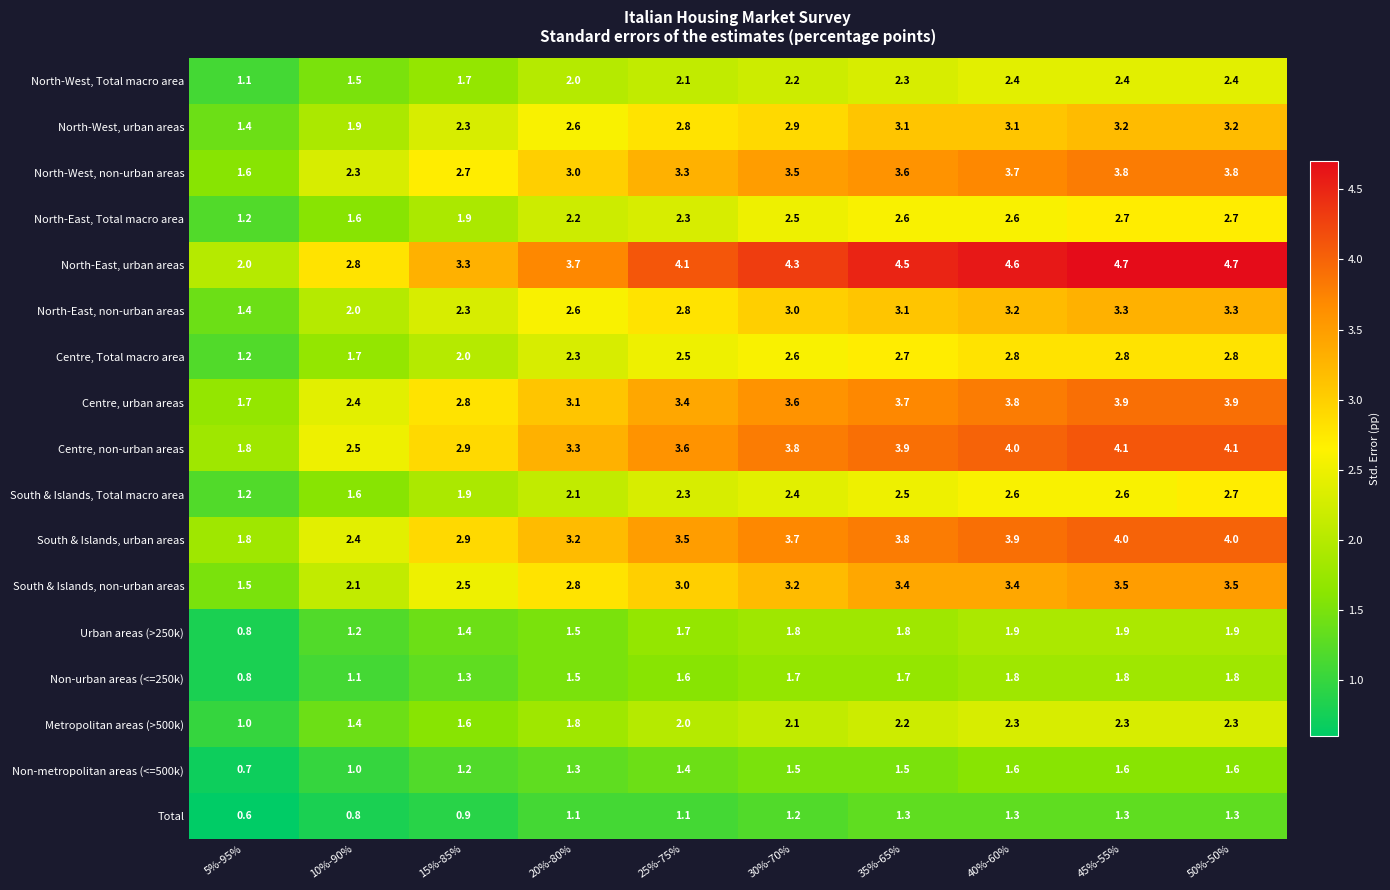

What is the maximum value for Total?

1.3